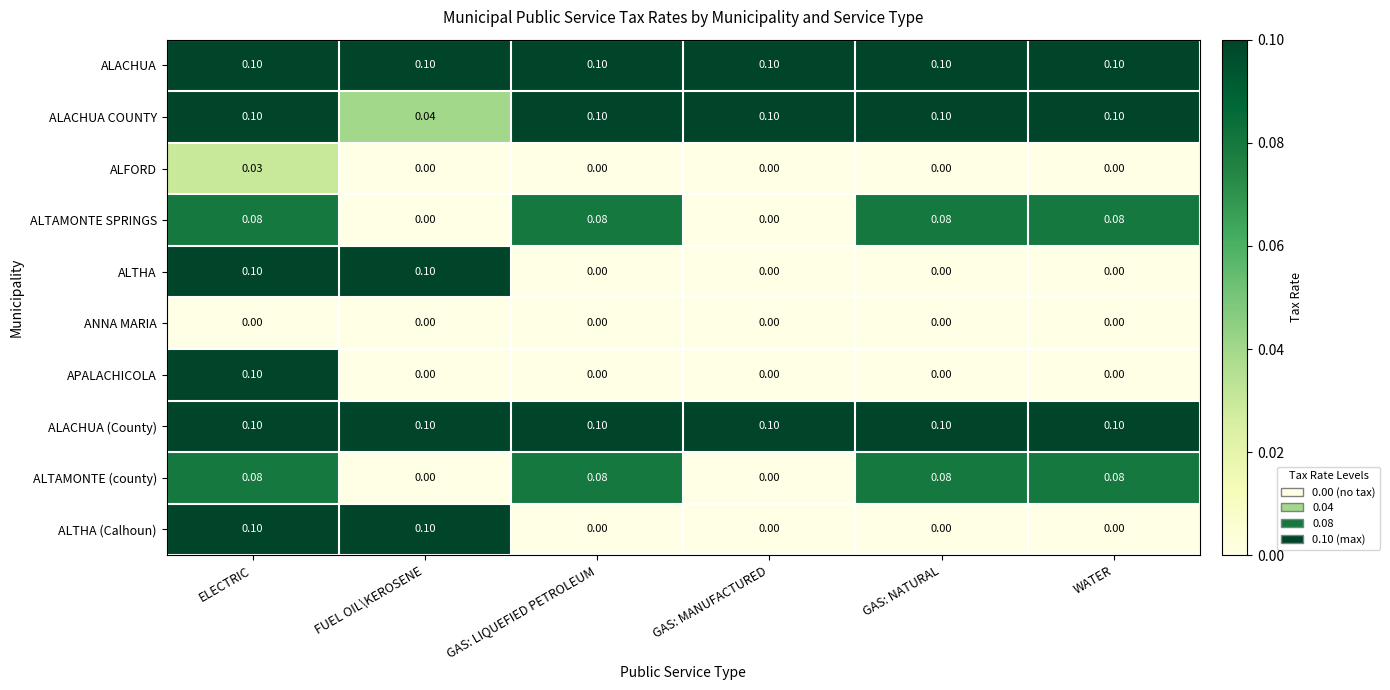

What is the difference between the highest and lowest values at GAS: MANUFACTURED?

0.1